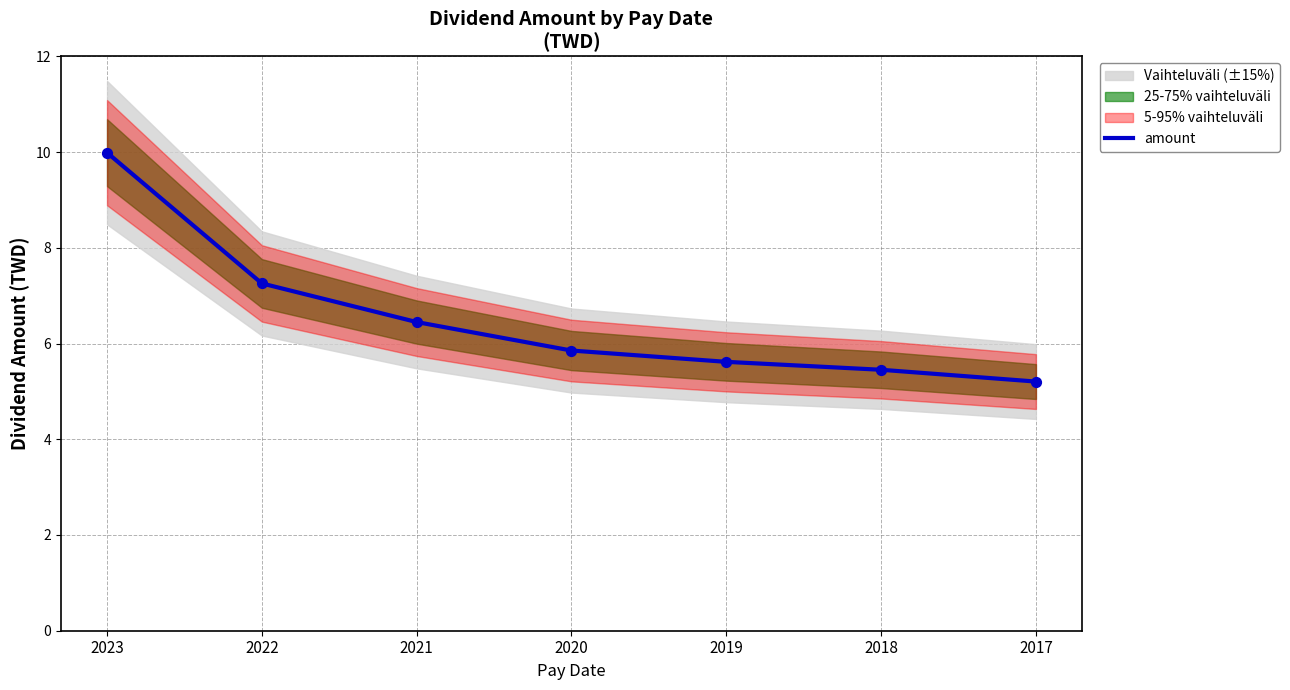

What is the change in value from 2019 to 2017?

-0.4